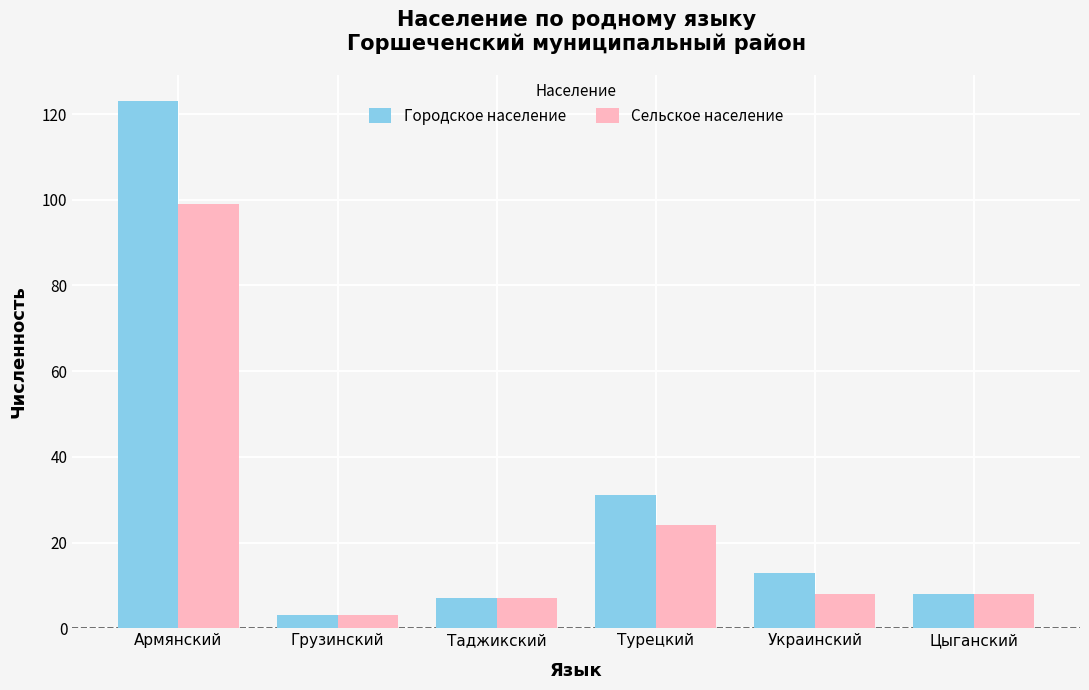

What is the difference between the maximum and minimum values in the Сельское население series?

96